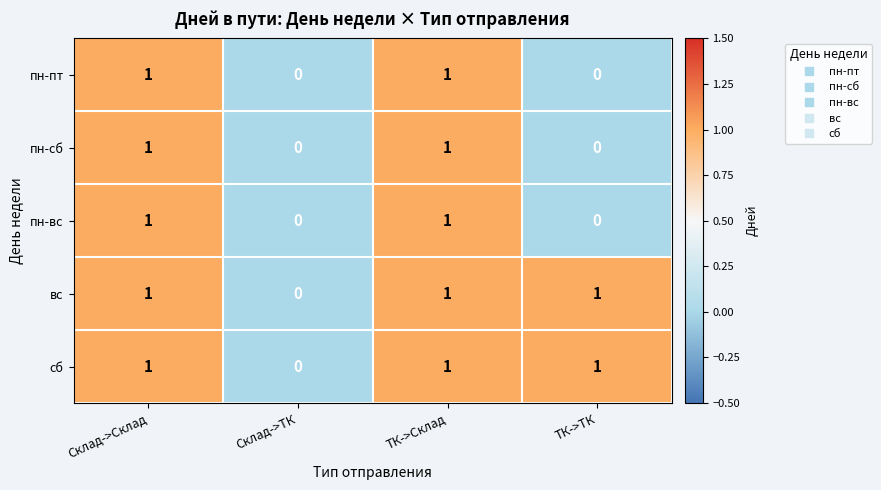

How many сб values are between 1 and 2?

3